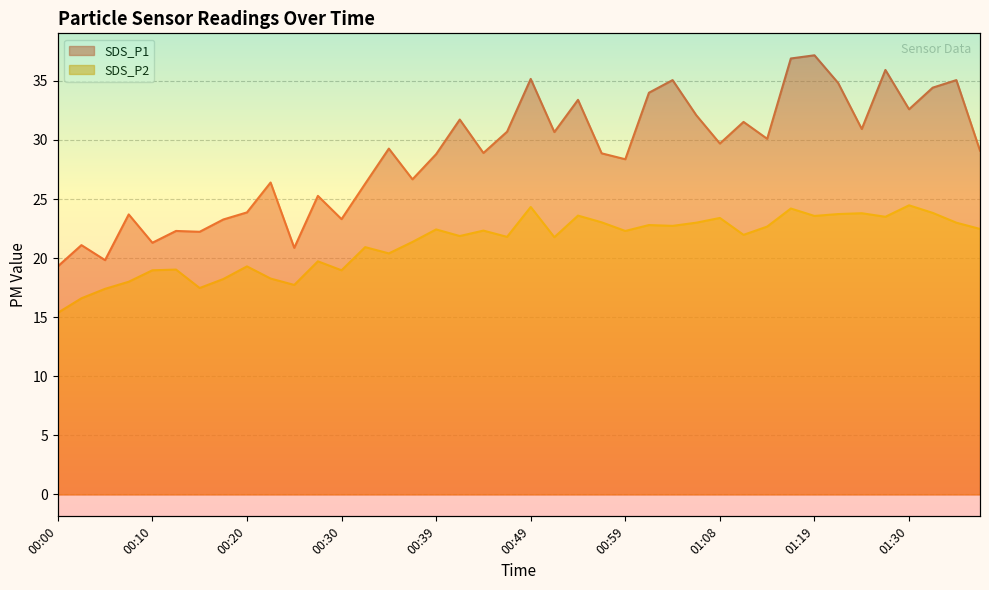

List the series in order of their peak value, highest first.

SDS_P1, SDS_P2